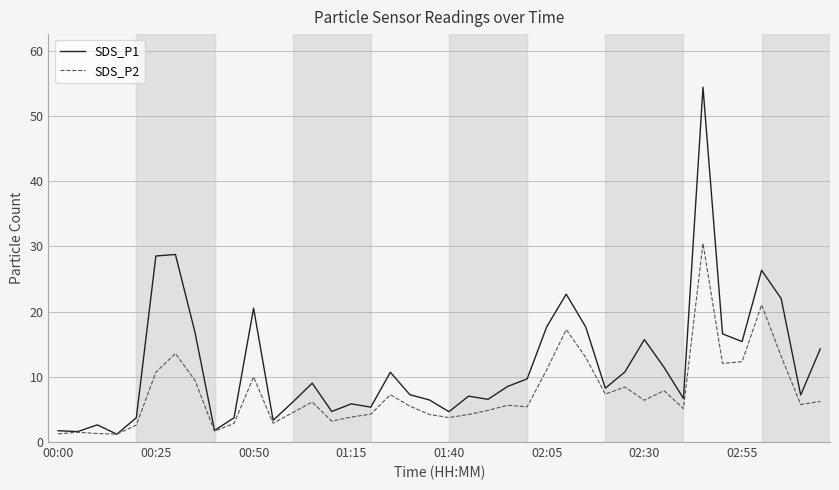

Rank the series by their average value, from lowest to highest.

SDS_P2, SDS_P1